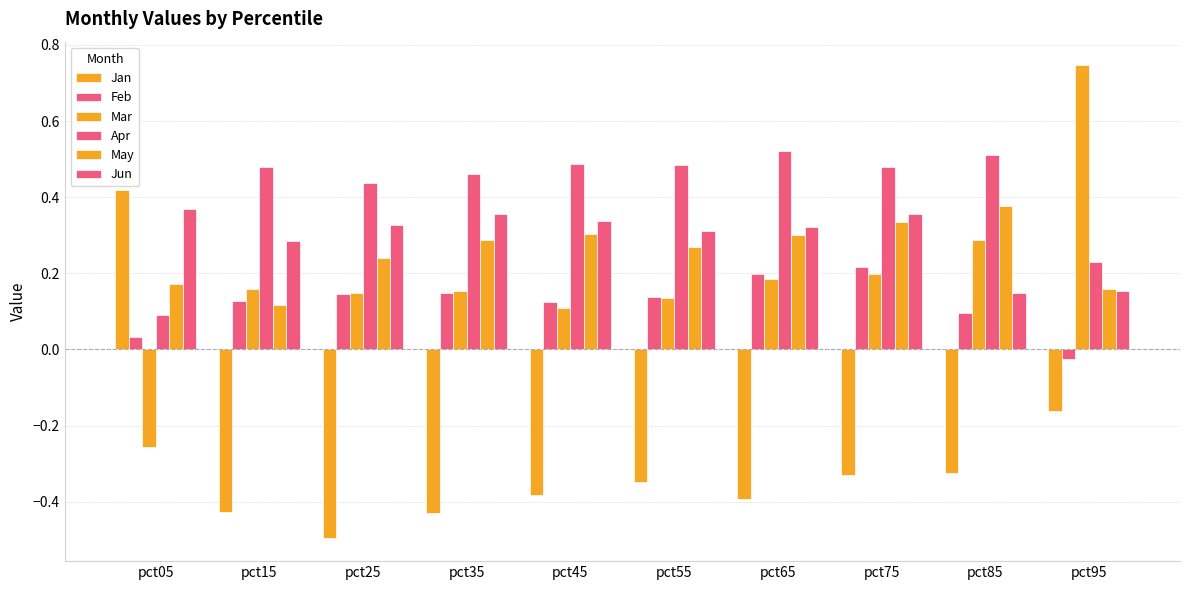

What is the sum of the Feb values at pct45 and pct55?

0.3